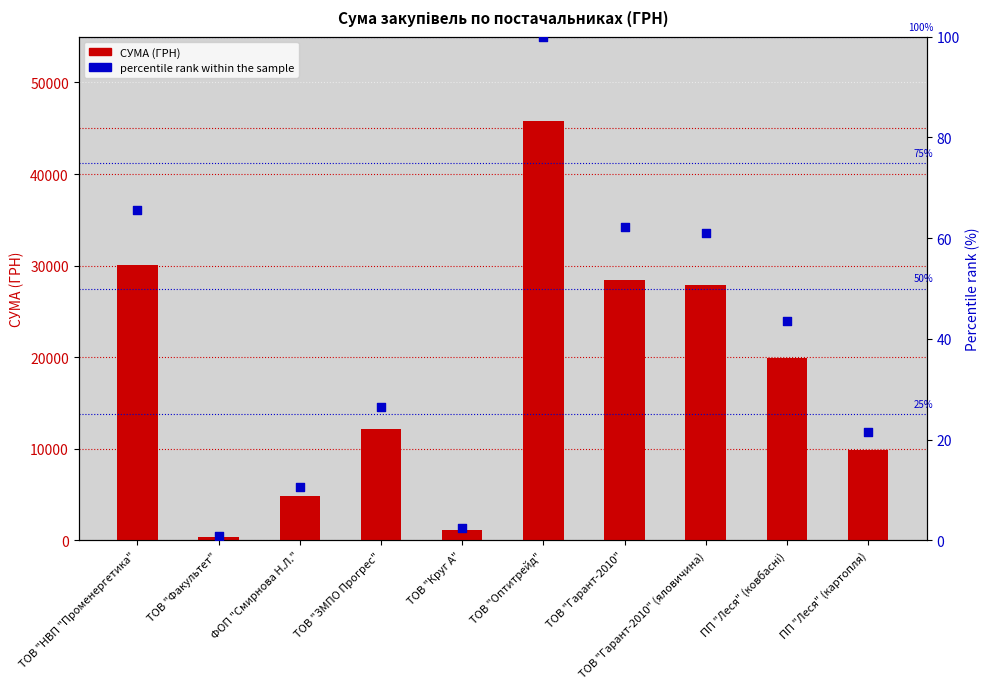

What is the total value across all series at ТОВ "НВП "Променергетика"?

30082.4